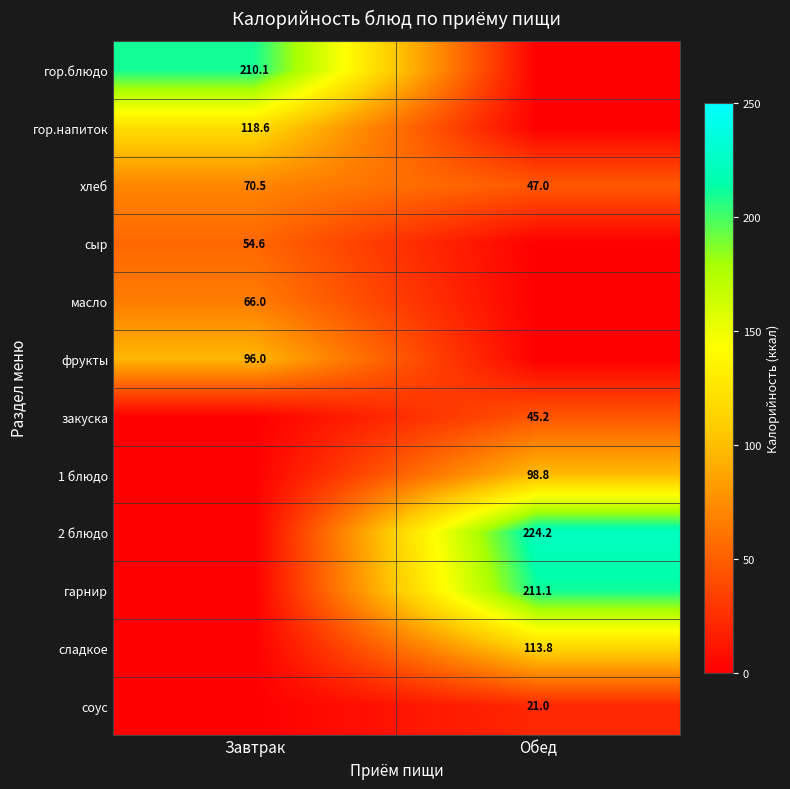

What is the minimum value for хлеб?

47.0